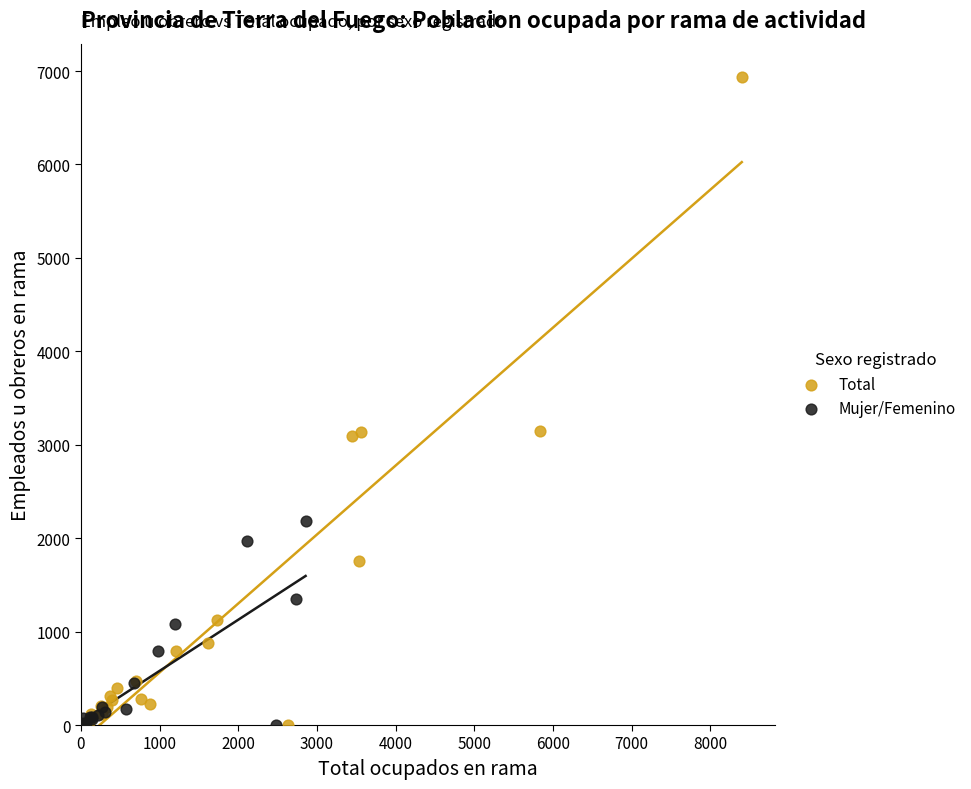

Which series has the largest Y range (max minus min)?

Total